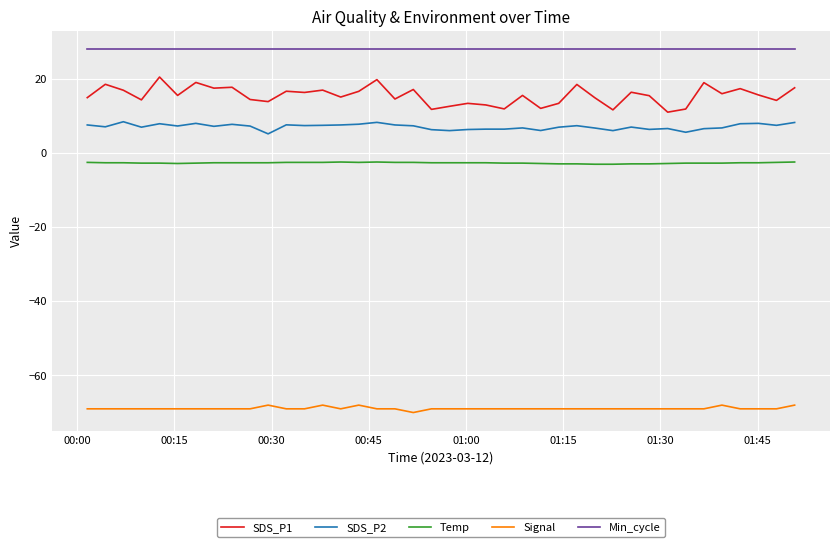

True or false: Signal and SDS_P1 cross at least once.

False